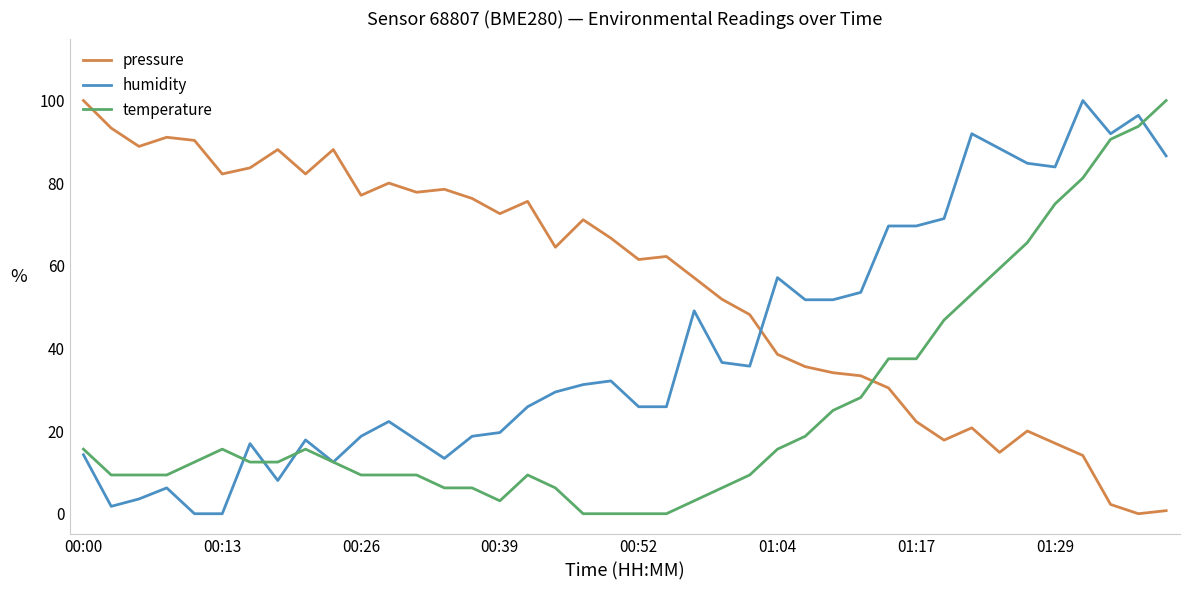

Which series ends up on top after the final intersection of temperature and pressure?

temperature